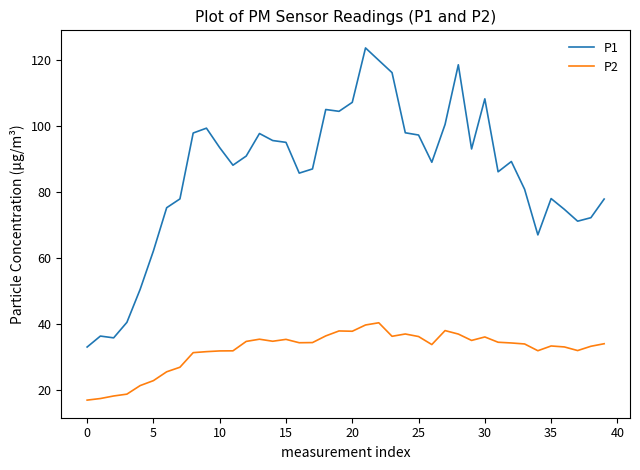

List the series in order of their overall mean, lowest first.

P2, P1